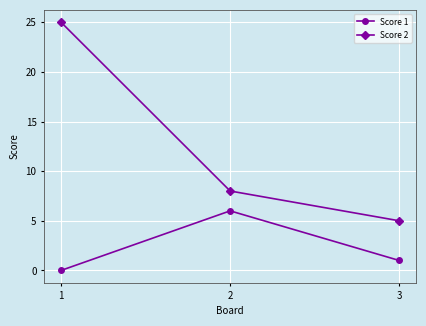

What are all the series names shown in the legend?

Score 1, Score 2